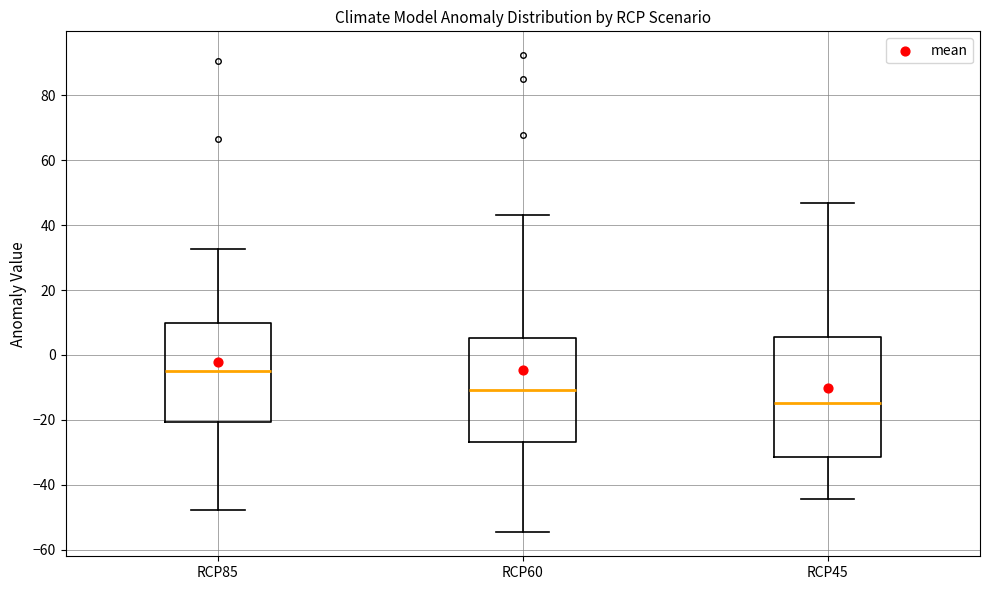

Which box has the highest median line?

RCP85